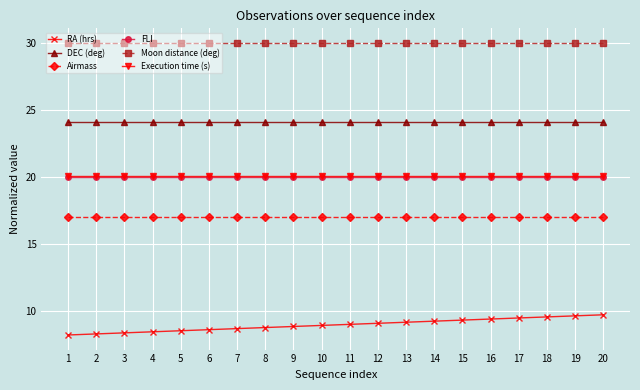

True or false: Airmass has a value of 17.0 at 13.

True